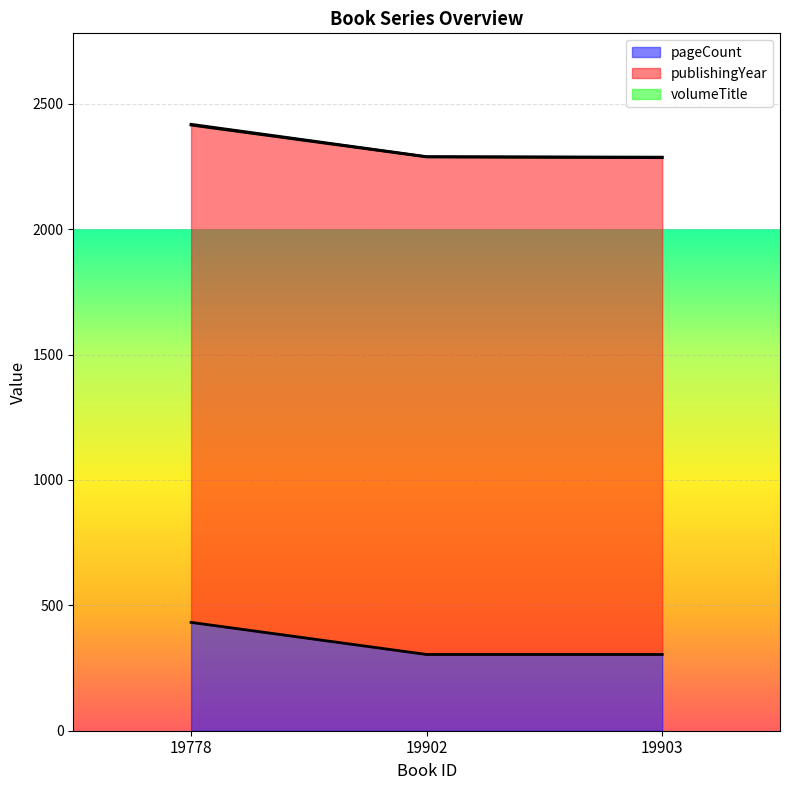

Is it true that pageCount line equals 304 at 19902?

True